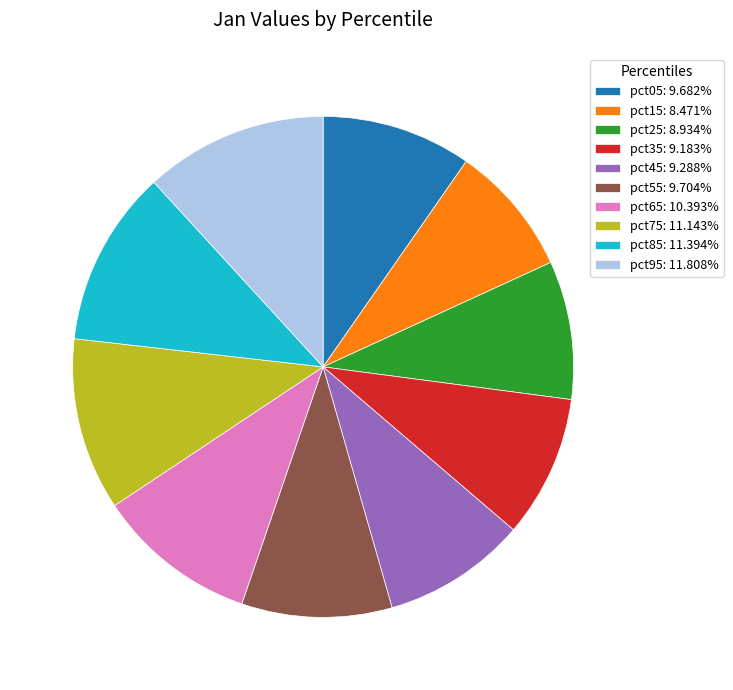

Is the sum of pct55 and pct85 greater than half?

No